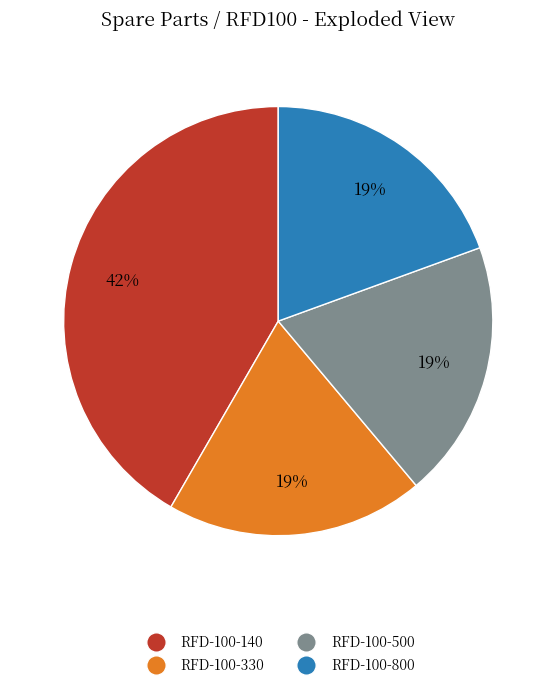

How many slices are in this pie chart?

4